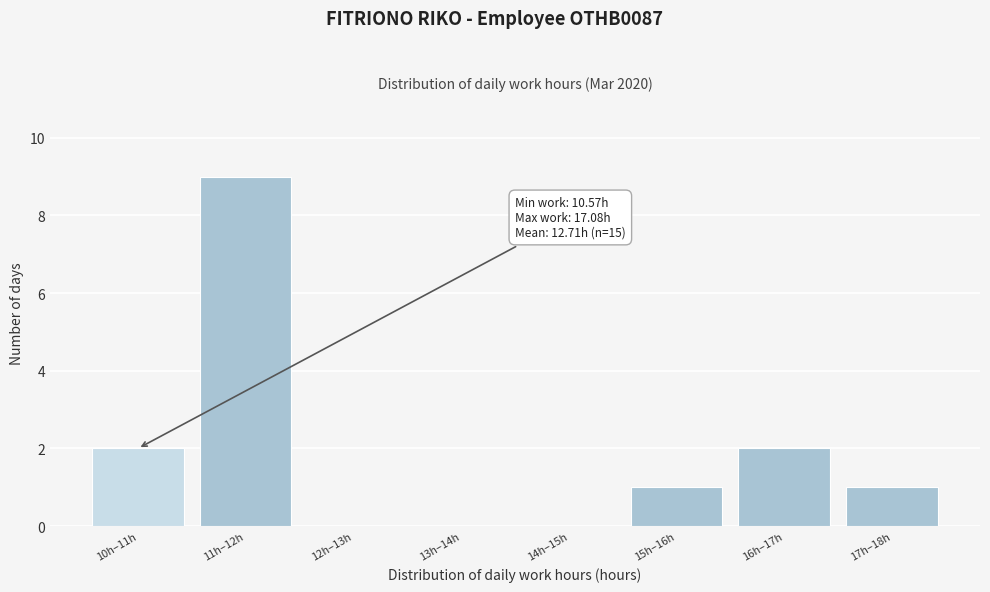

Reading left to right, extract all data points from this chart.

10h–11h=2	11h–12h=9	12h–13h=0	13h–14h=0	14h–15h=0	15h–16h=1	16h–17h=2	17h–18h=1